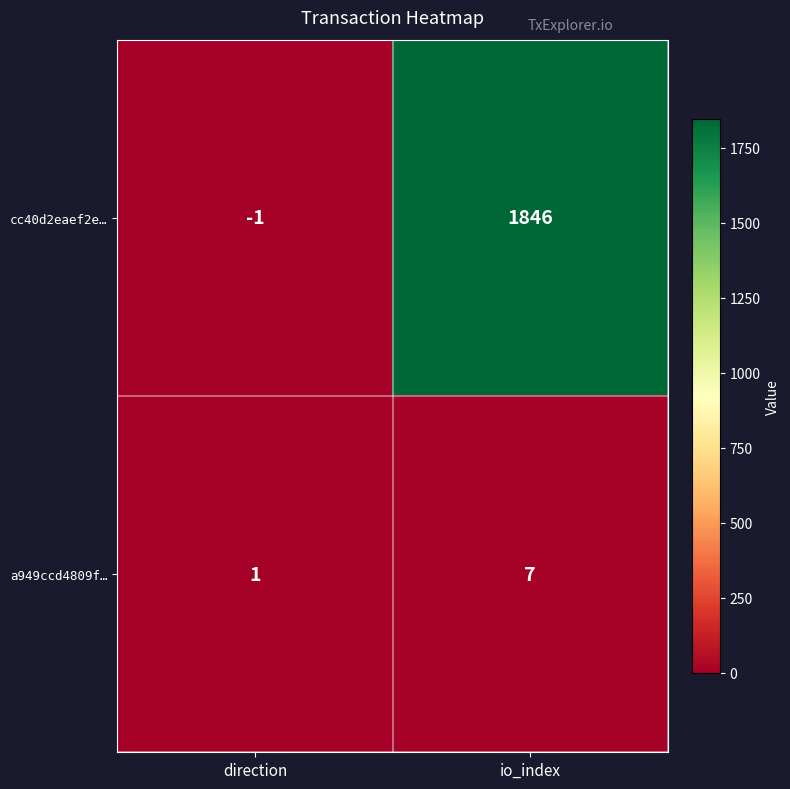

At which label does a949ccd4809f… reach its minimum?

direction